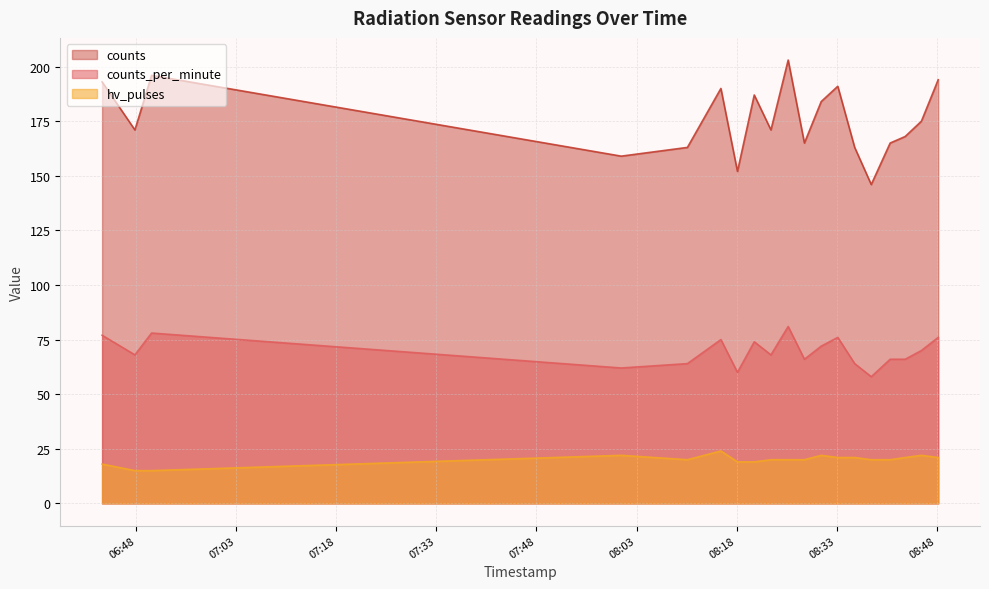

Which series has the largest range (max minus min)?

counts